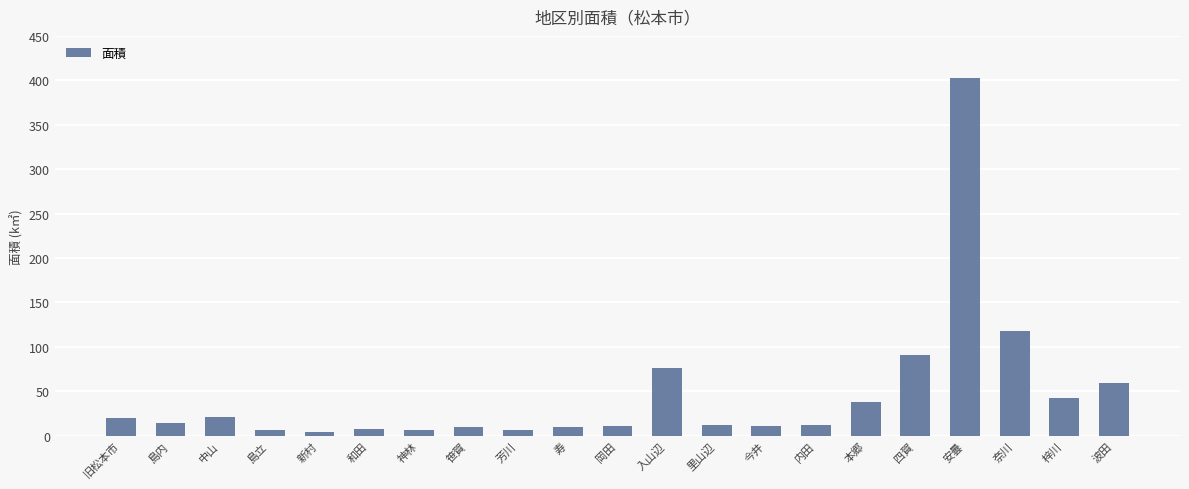

What is the difference between the maximum and minimum values?

398.4